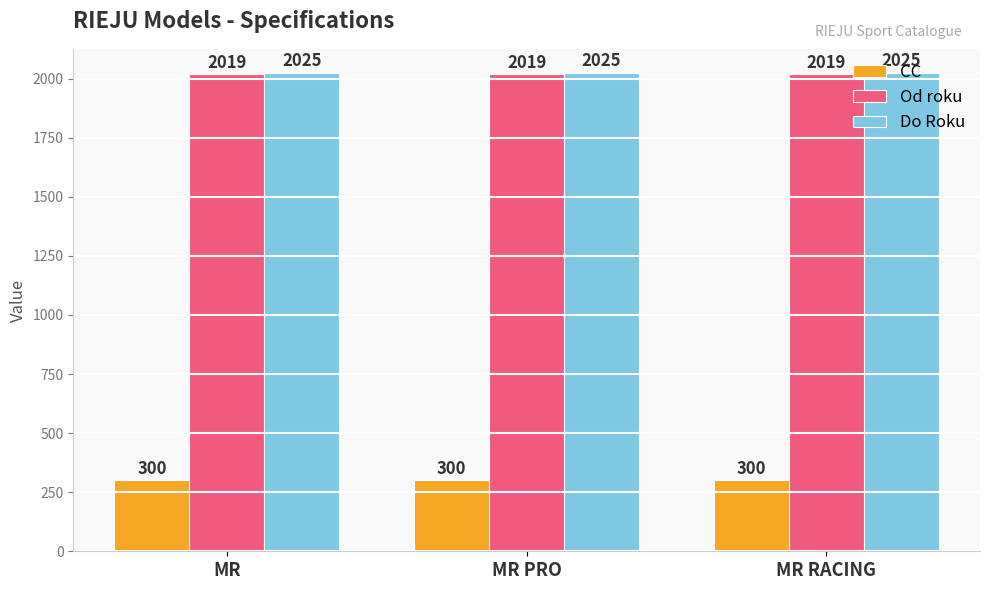

What is the sum of the Do Roku values at MR RACING and MR?

4050